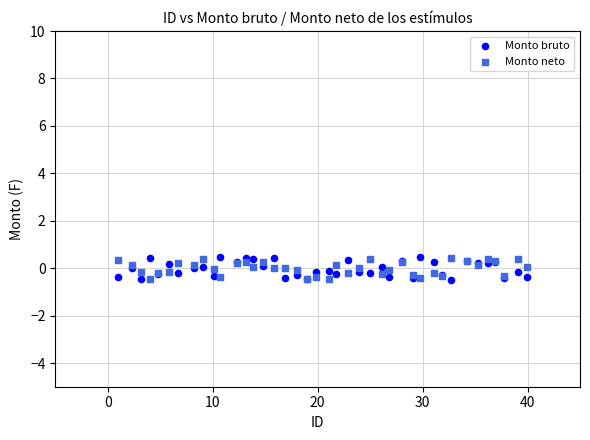

What are all the series names shown in the legend?

Monto bruto, Monto neto